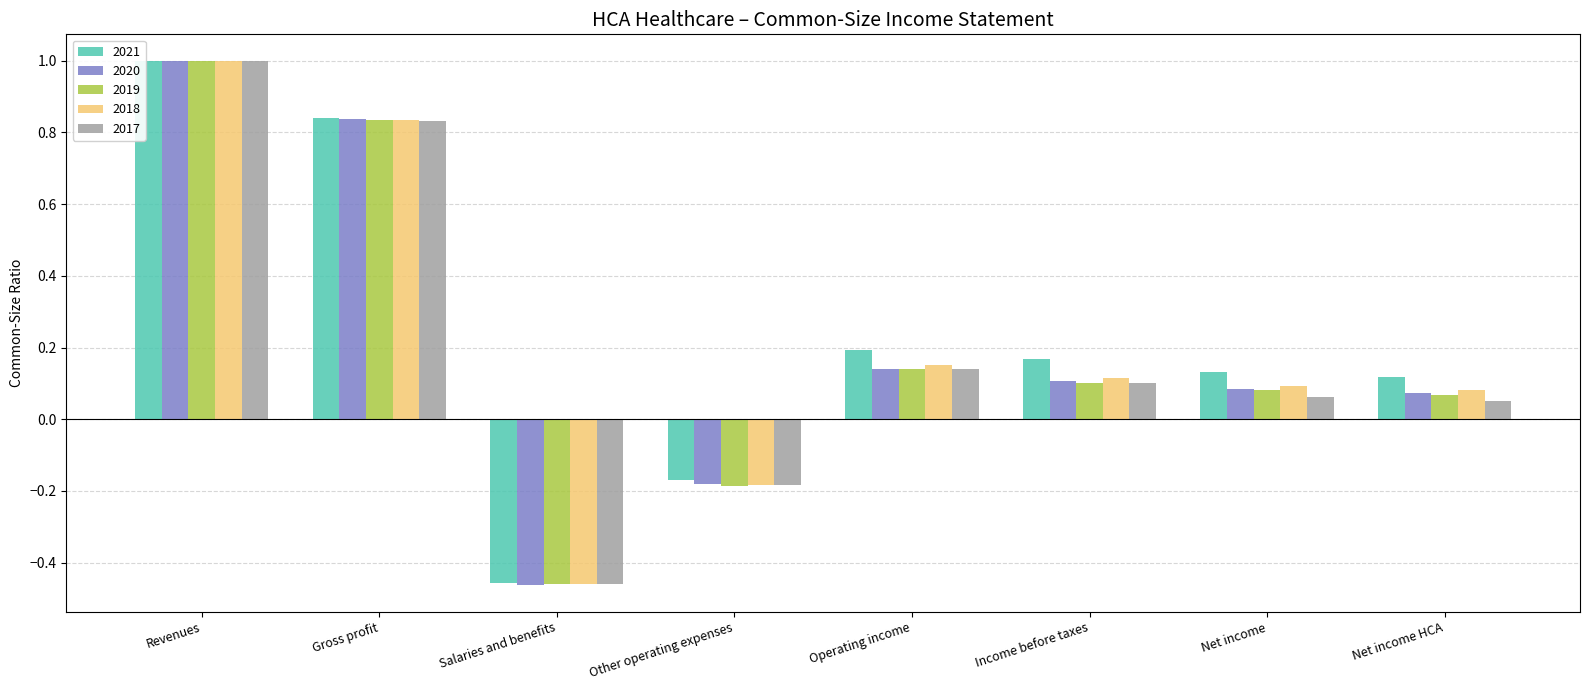

Which series has the widest spread of values?

2020